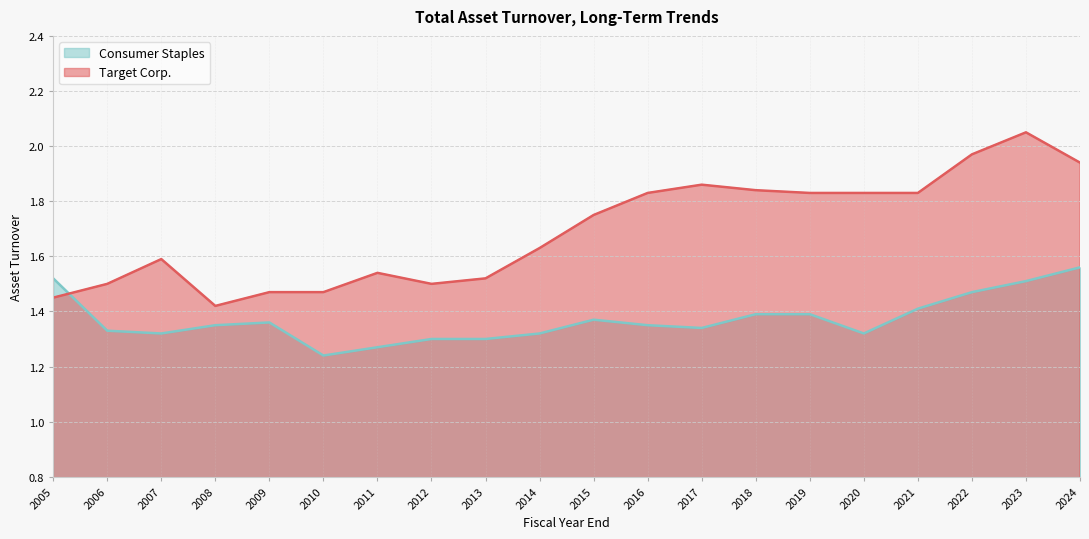

What are all the series names shown in the legend?

Consumer Staples, Target Corp.